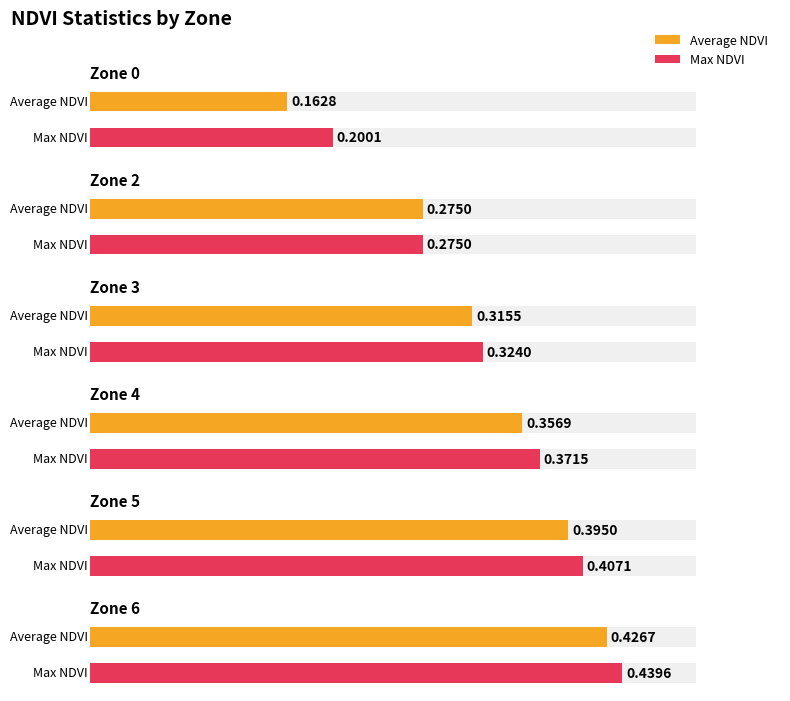

What are all the series names shown in the legend?

Average NDVI, Max NDVI